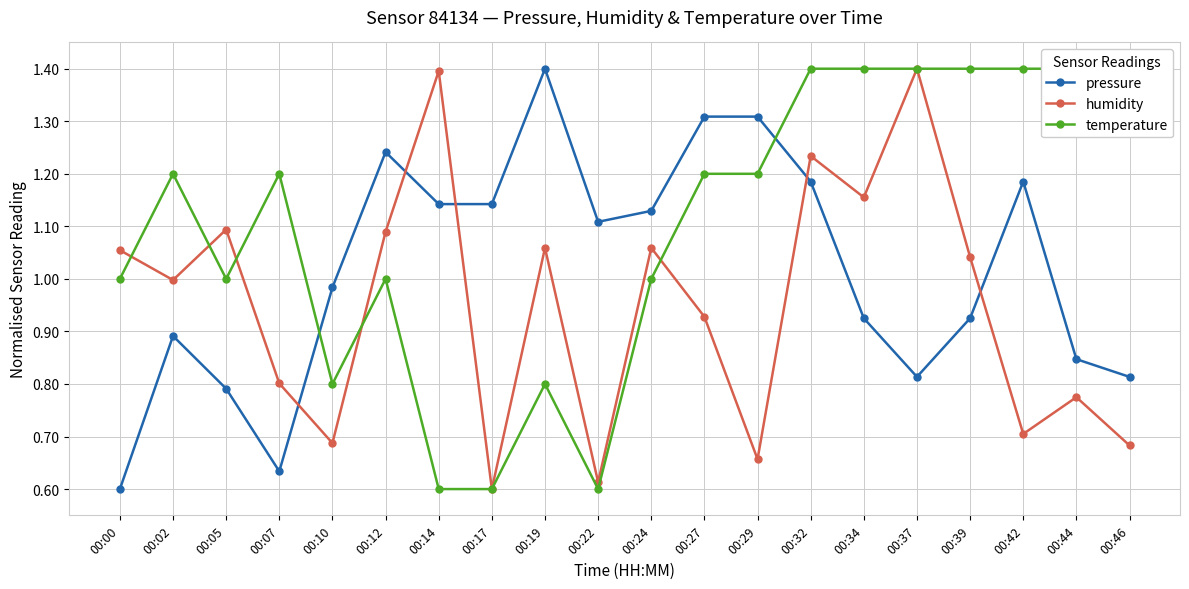

Rank the series at 00:32 from lowest to highest value.

pressure, humidity, temperature